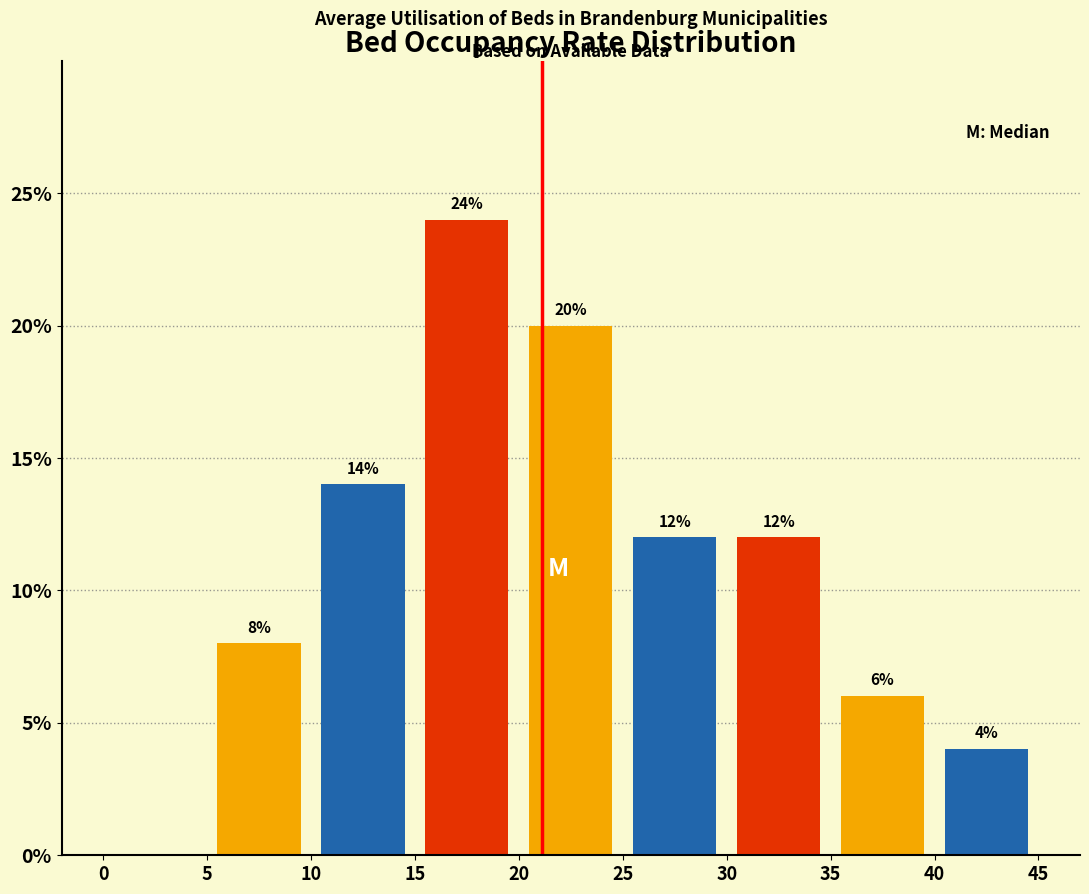

Which range on the x-axis has the tallest bar?

15 to 20